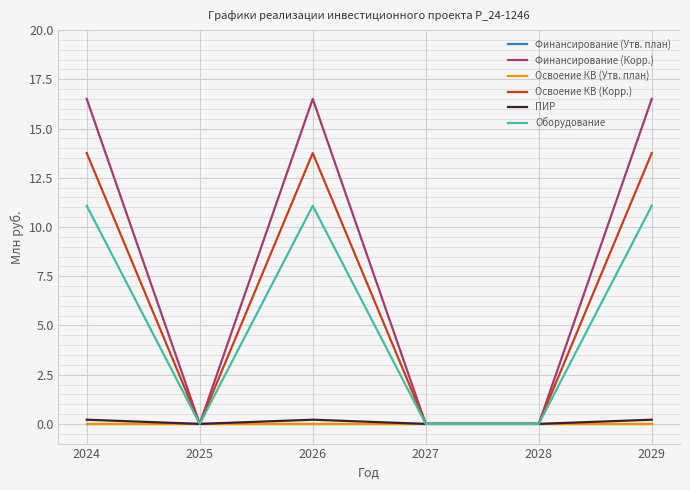

True or false: Оборудование and Финансирование (Утв. план) cross at least once.

False